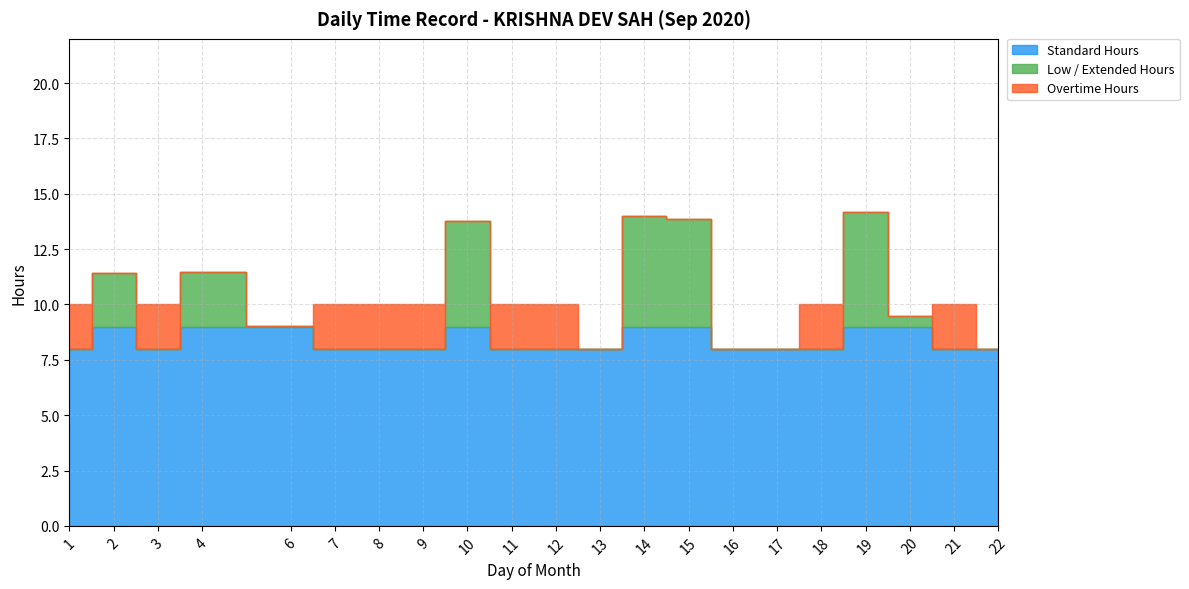

Between 20 and 1, which is larger?

20